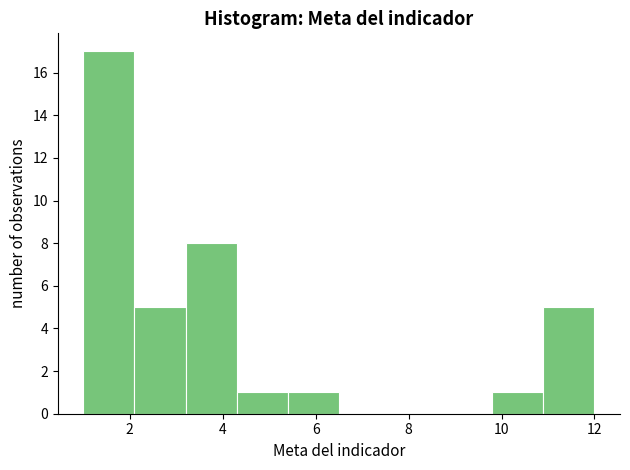

Which range on the x-axis has the tallest bar?

1.0 to 2.1